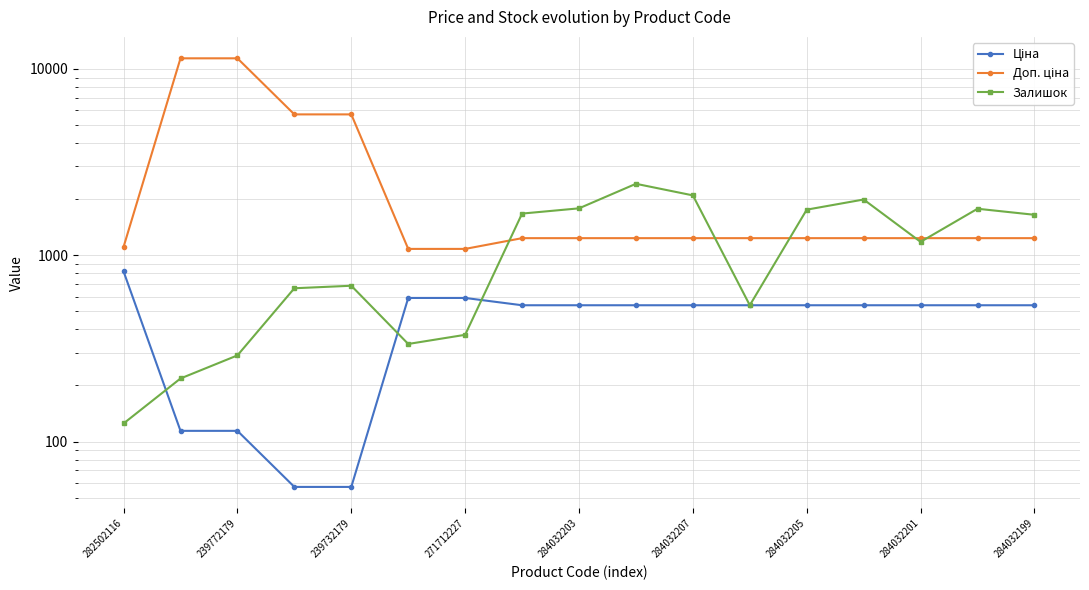

Is the value of Доп. ціна at 239772179 greater than the value of Ціна at 239772179?

Yes